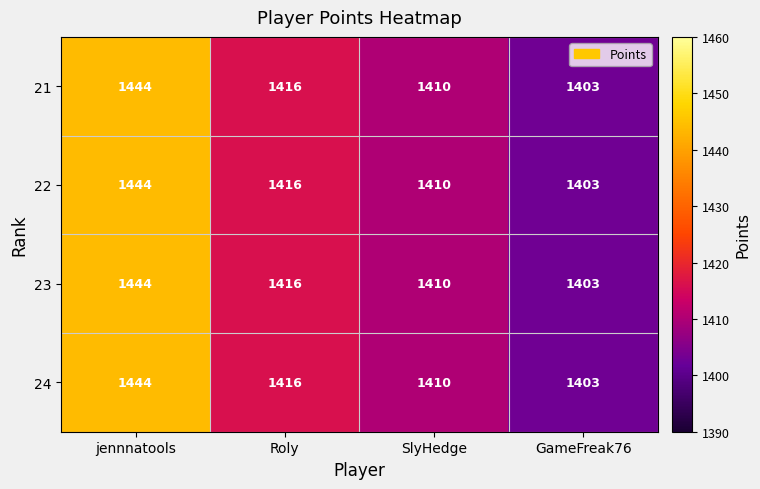

Read the 24 value at jennnatools.

1444